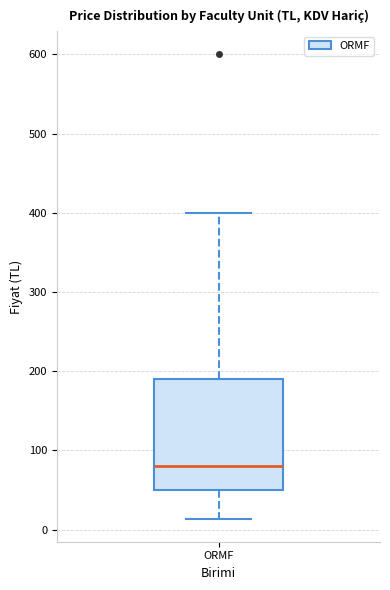

Transcribe this box plot: give where the median line is, the range the box spans, and where the two whiskers end, as read against the y-axis. The values are not printed on the chart, so give them approximately, as read against the axis.

median 80, box 50 to 190, whiskers 10 to 400